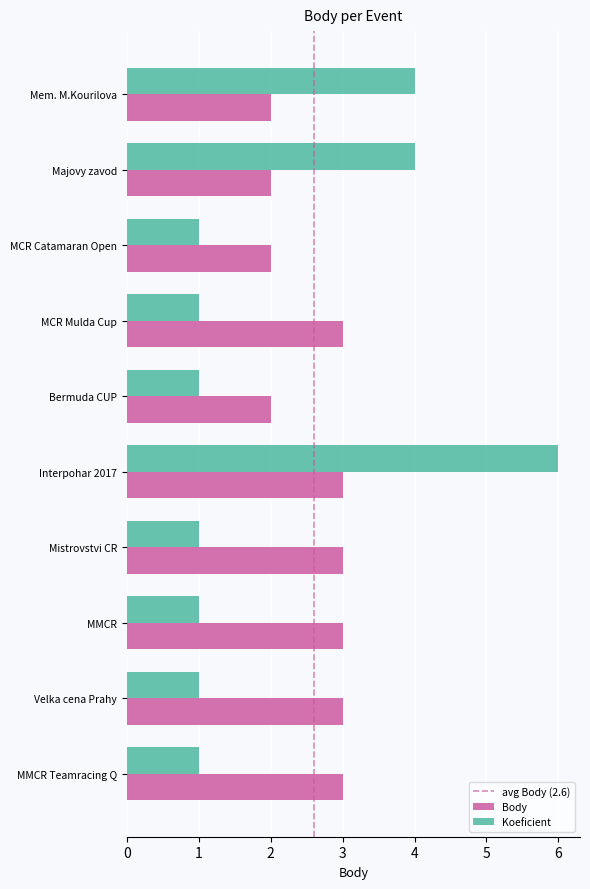

What is the maximum value for Body?

3